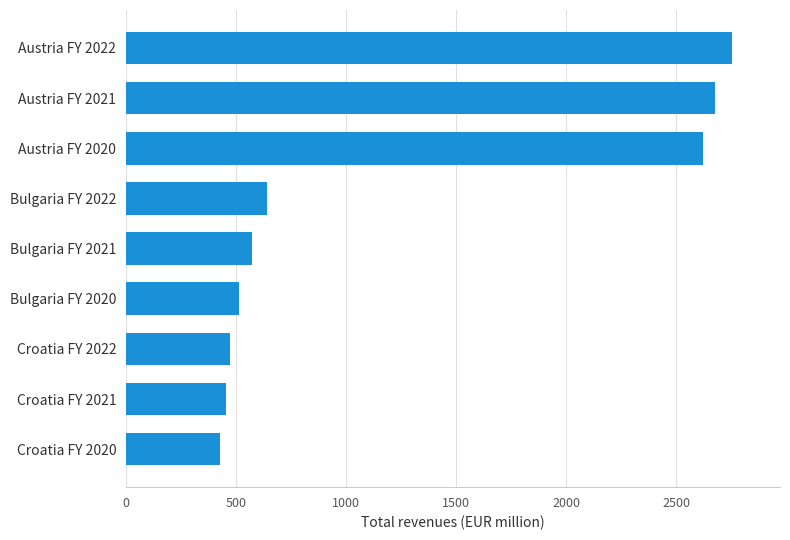

What is the average value?

1236.7